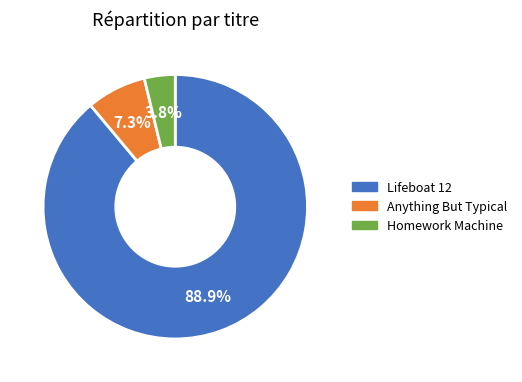

To the nearest percent, what is the difference between the Anything But Typical and Homework Machine slice percentages?

4%